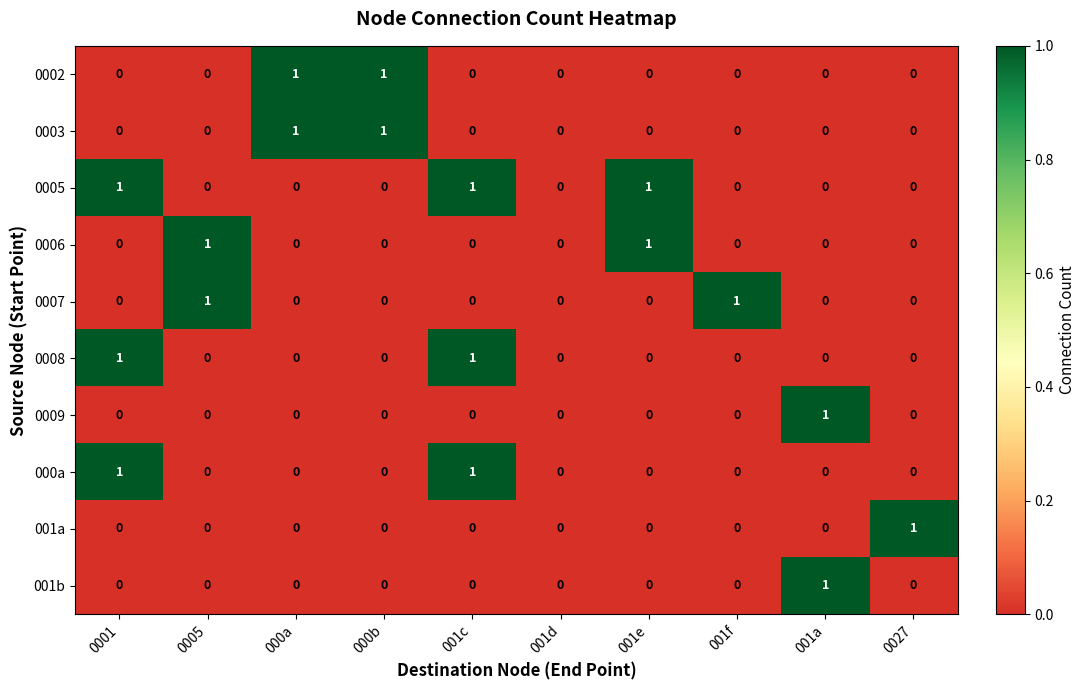

How many 0006 values are between 0 and 1?

10